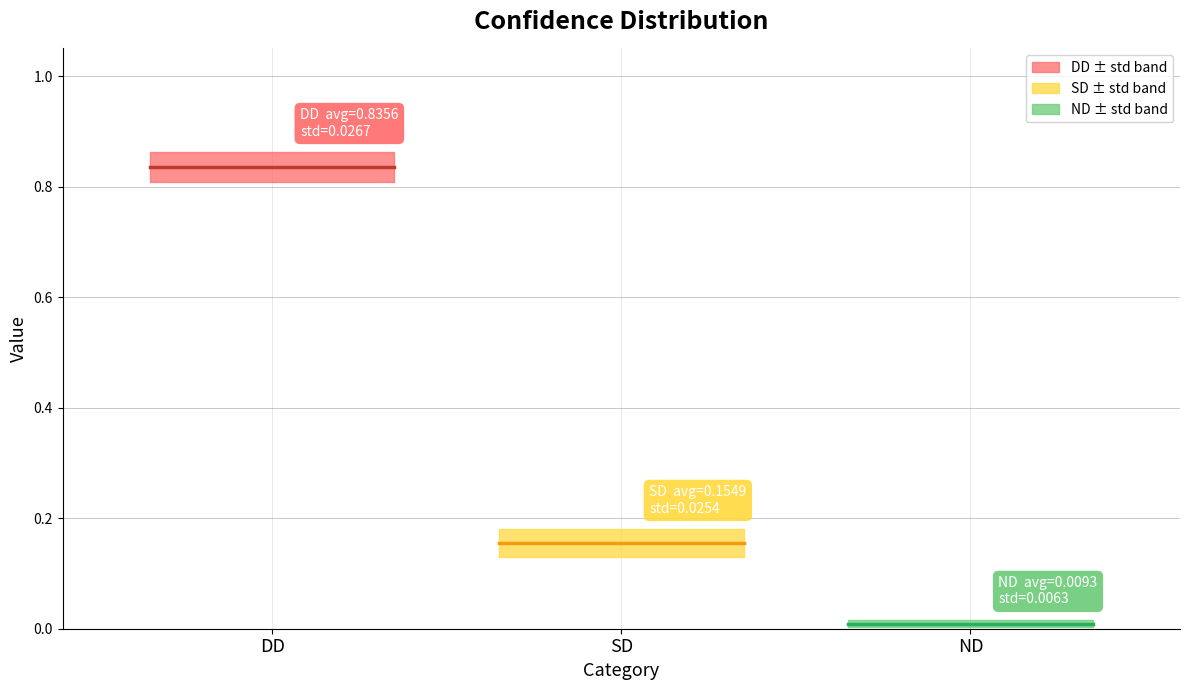

Which series has the largest total across all categories?

DD avg